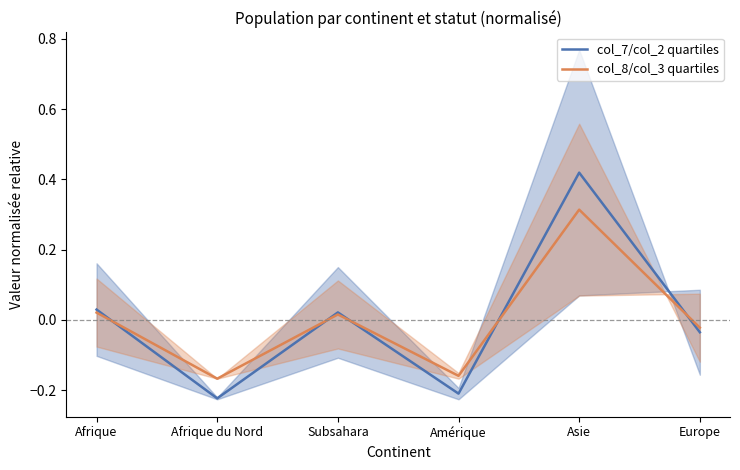

Is the value of col_8/col_3 quartiles at Afrique greater than the value of col_7/col_2 quartiles at Afrique du Nord?

Yes